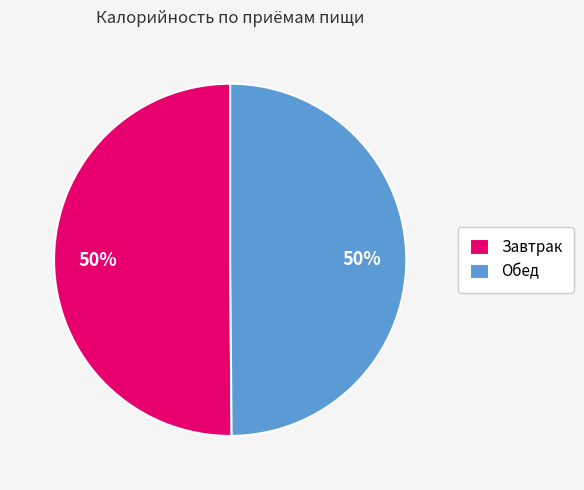

To the nearest percent, what portion does Обед represent?

50%